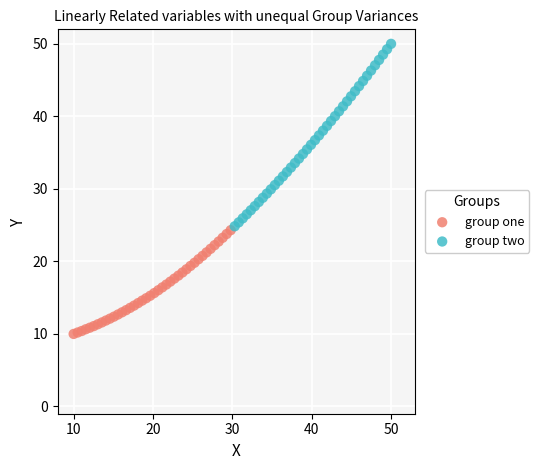

Which series has the widest spread of Y values?

group two